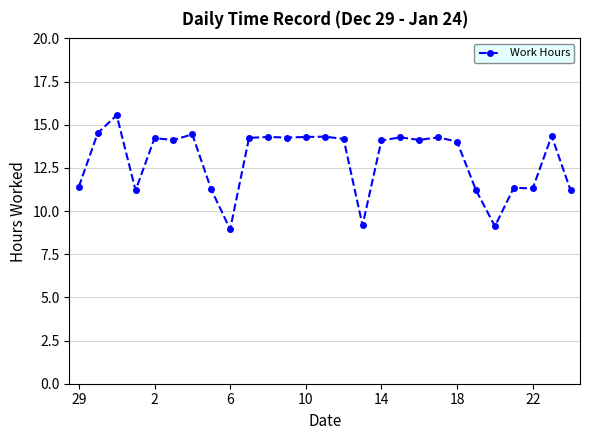

What is the value of the 3rd point from the left?

15.6